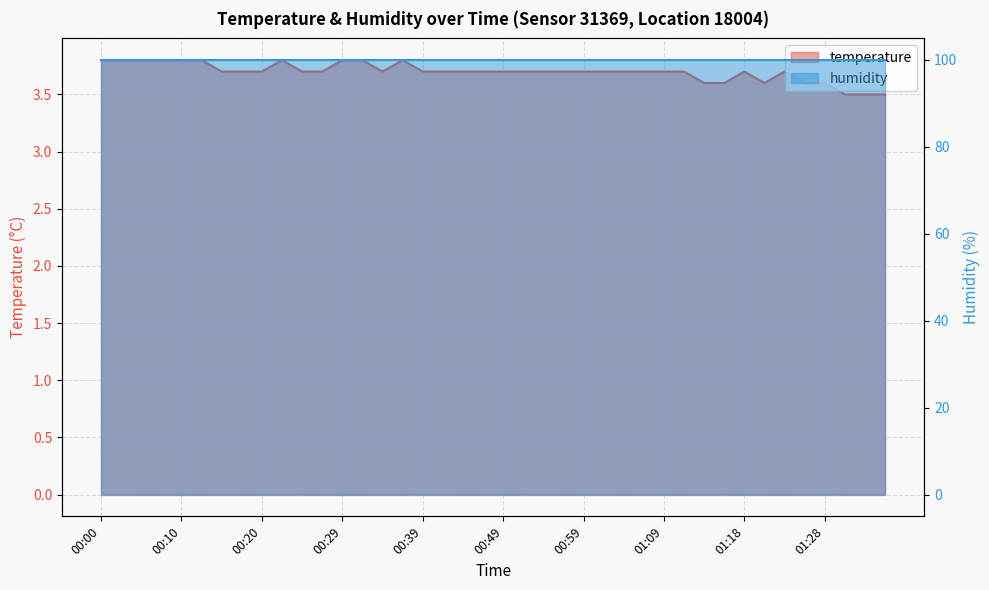

Which category has the highest value across all series?

00:00